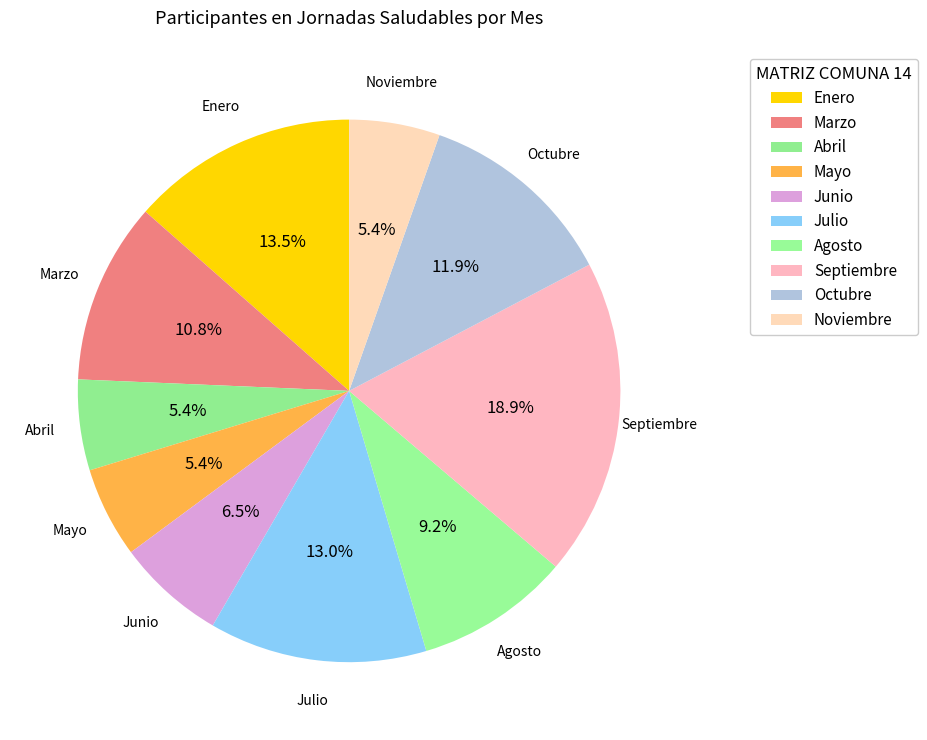

The Enero slice represents 6% of the pie. True or false?

False